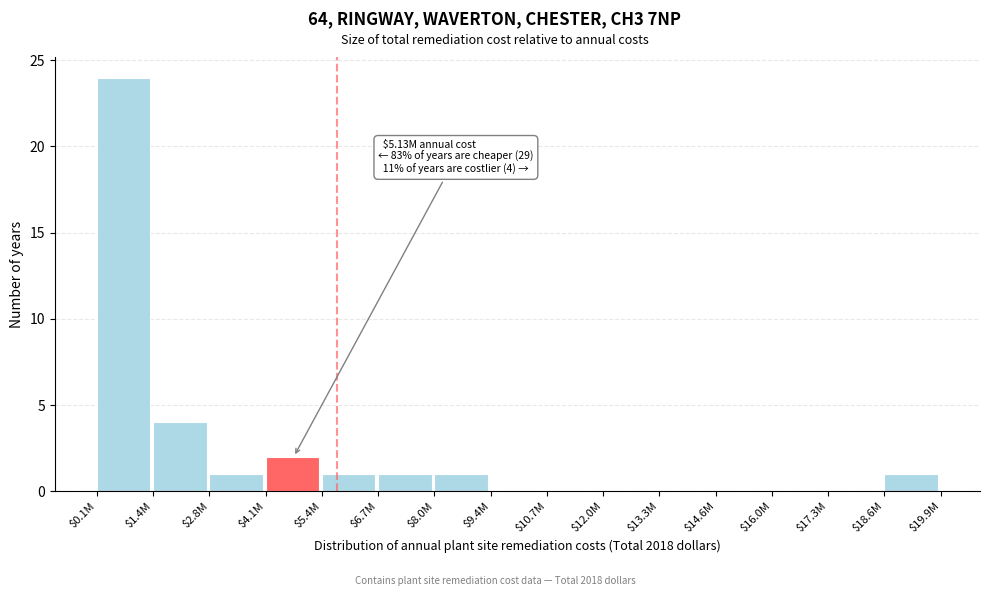

At which label is the value closest to 12?

$1.4M